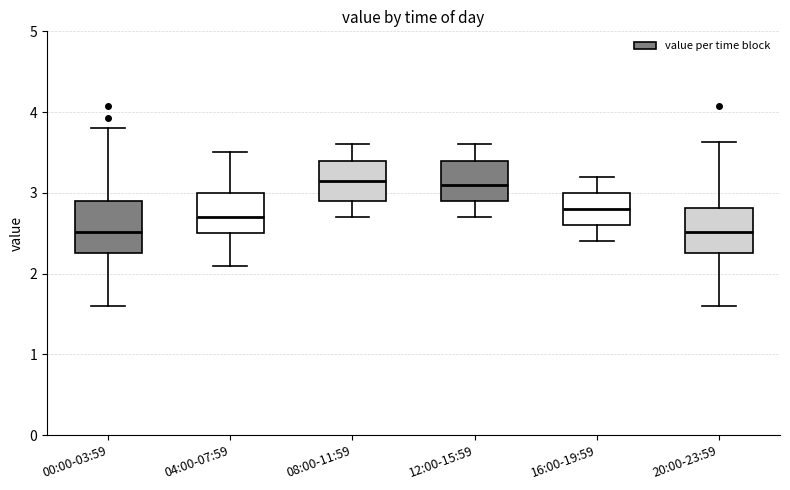

Reading left to right, transcribe this box plot: for each box, give where its median line is, the range the box spans, and where its two whiskers end, as read against the y-axis. The values are not printed on the chart, so give them approximately, as read against the axis.

00:00-03:59: median 2.5, box 2.3 to 2.9, whiskers 1.6 to 3.8
04:00-07:59: median 2.7, box 2.5 to 3.0, whiskers 2.1 to 3.5
08:00-11:59: median 3.2, box 2.9 to 3.4, whiskers 2.7 to 3.6
12:00-15:59: median 3.1, box 2.9 to 3.4, whiskers 2.7 to 3.6
16:00-19:59: median 2.8, box 2.6 to 3.0, whiskers 2.4 to 3.2
20:00-23:59: median 2.5, box 2.3 to 2.8, whiskers 1.6 to 3.6